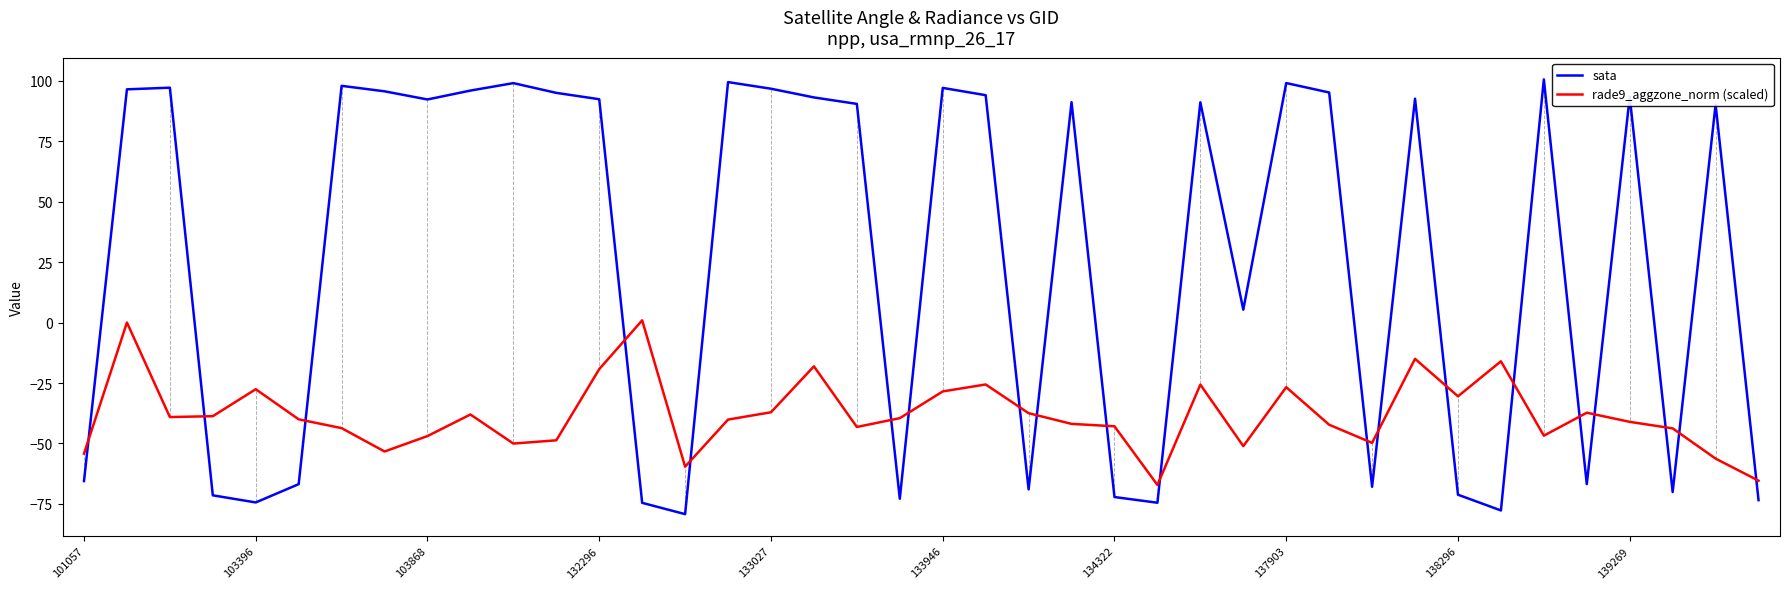

Which series has the largest range (max minus min)?

sata